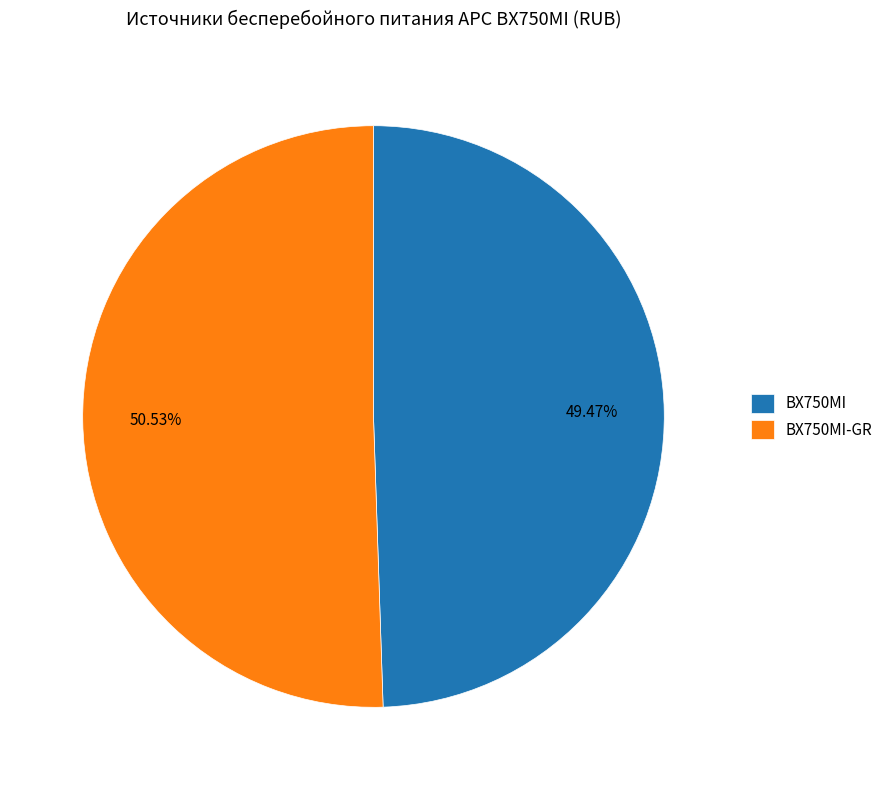

Approximately how many times larger is the value at BX750MI compared to BX750MI-GR?

1.0